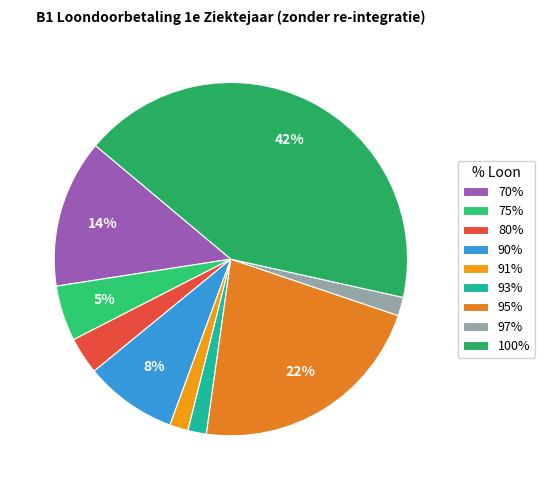

How many segments does this pie chart have?

9